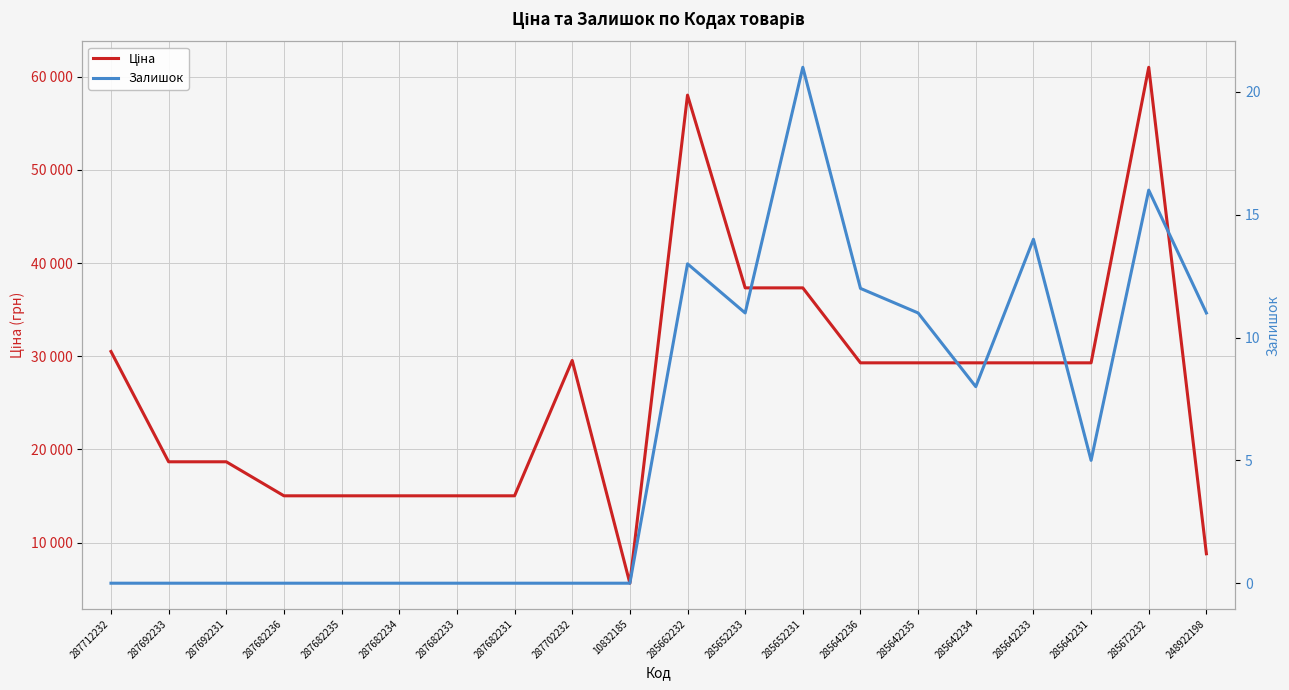

What is the total value across all series at 285672232?

61040.7